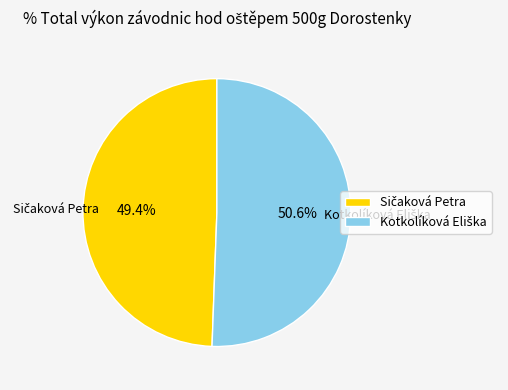

Is there any slice that represents more than half of the pie?

Yes